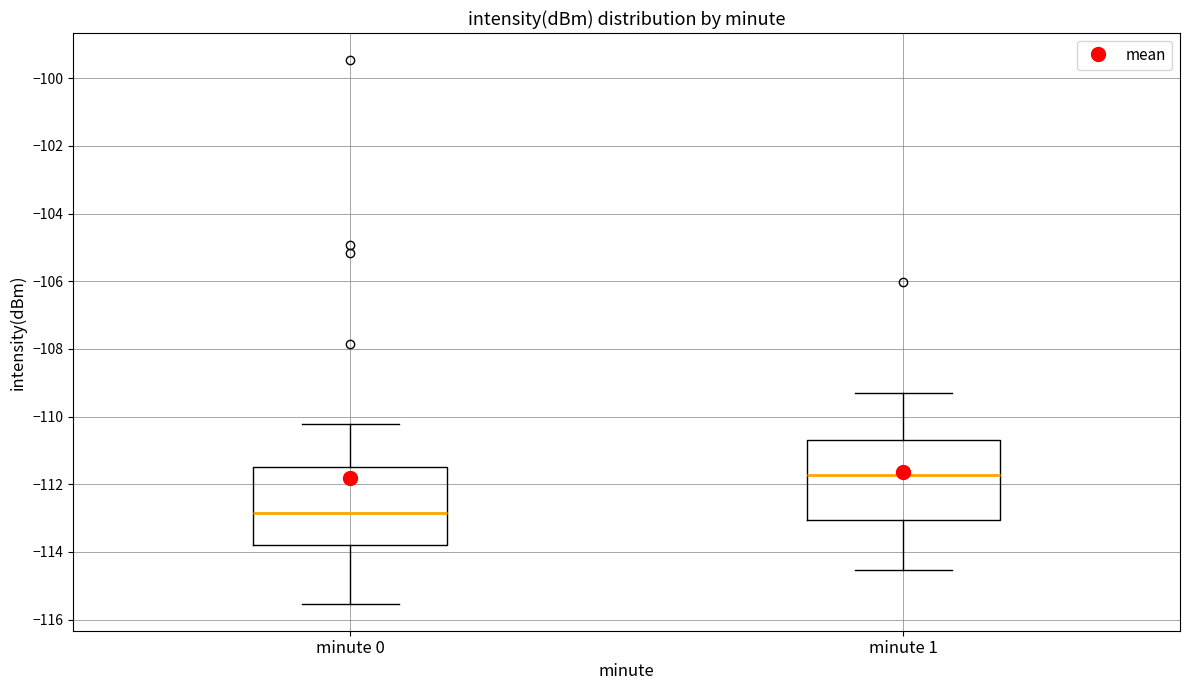

Reading left to right, read every box against the y-axis: the position of its median line, the range the box covers, and the ends of its whiskers. The values are not printed on the chart, so give them approximately, as read against the axis.

minute 0: median -112.8, box -113.8 to -111.4, whiskers -115.6 to -110.2
minute 1: median -111.8, box -113.0 to -110.6, whiskers -114.6 to -109.4